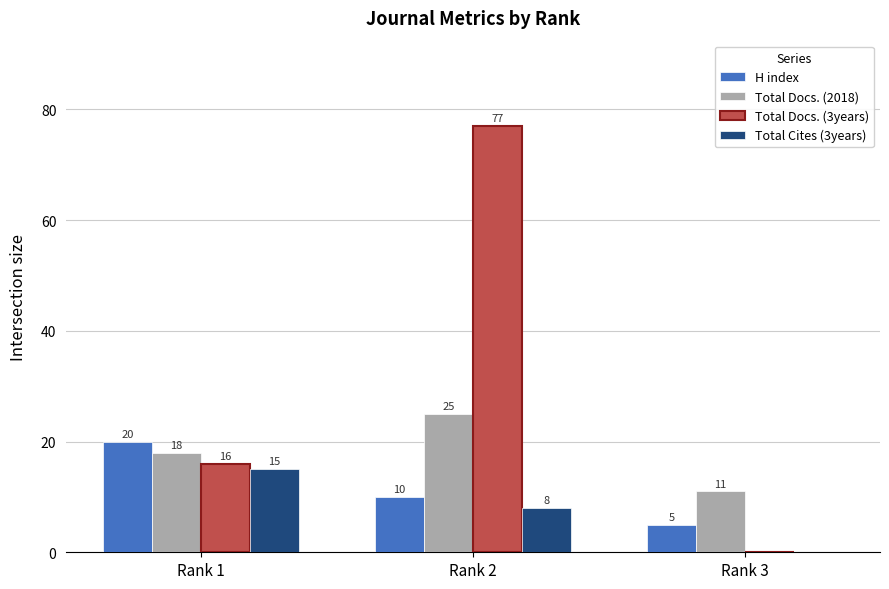

Which category has the highest value in the Total Docs. (2018) series?

Rank 2